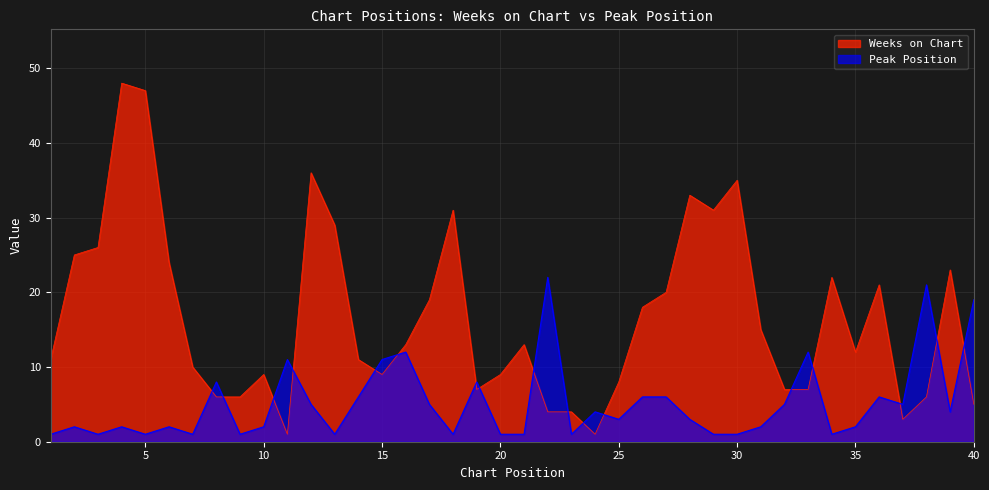

What is the value of the Peak Position point at the 14th from the left?

6